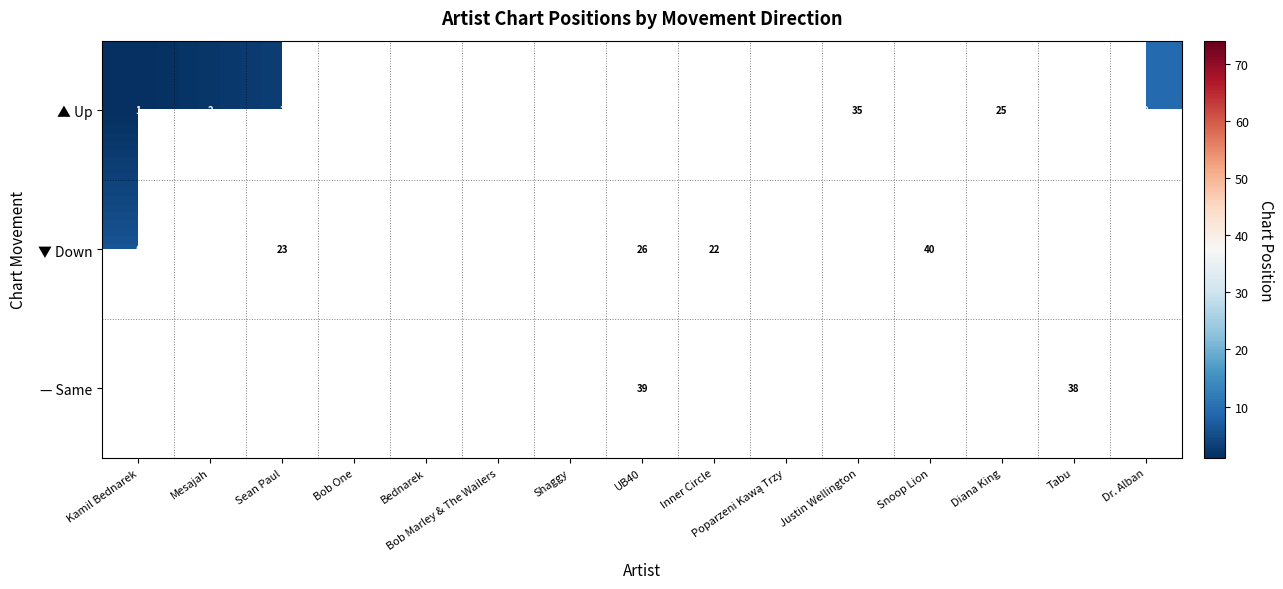

What is the maximum value shown in the chart?

99